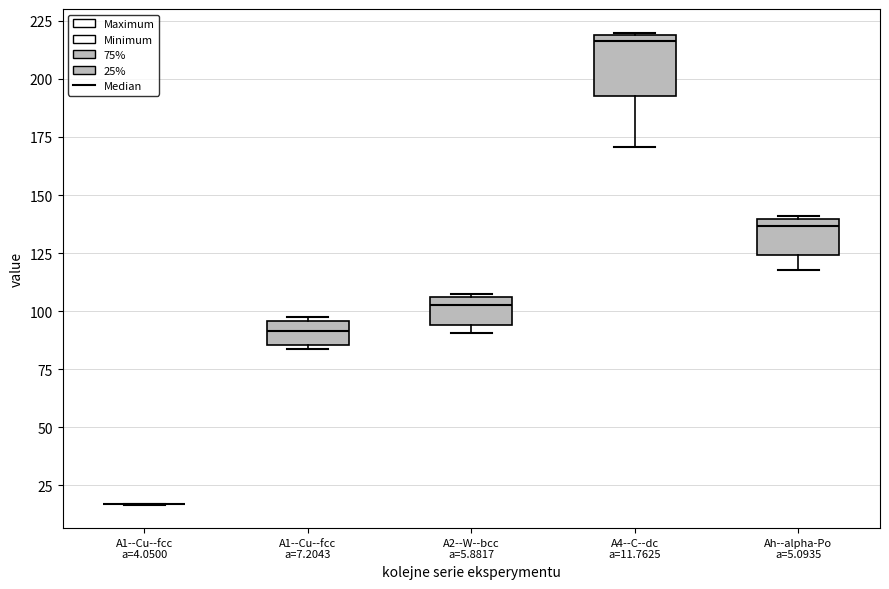

Reading left to right, transcribe this box plot: for each box, give where its median line is, the range the box spans, and where its two whiskers end, as read against the y-axis. The values are not printed on the chart, so give them approximately, as read against the axis.

A1--Cu--fcc a=4.0500: box collapsed to a line at 15, whiskers 15 to 15
A1--Cu--fcc a=7.2043: median 90, box 85 to 95, whiskers 85 (just below the box's lower edge) to 100
A2--W--bcc a=5.8817: median 105 (just below the box's upper edge), box 95 to 105, whiskers 90 to 105
A4--C--dc a=11.7625: median 215, box 195 to 220, whiskers 170 to 220
Ah--alpha-Po a=5.0935: median 135, box 125 to 140, whiskers 120 to 140